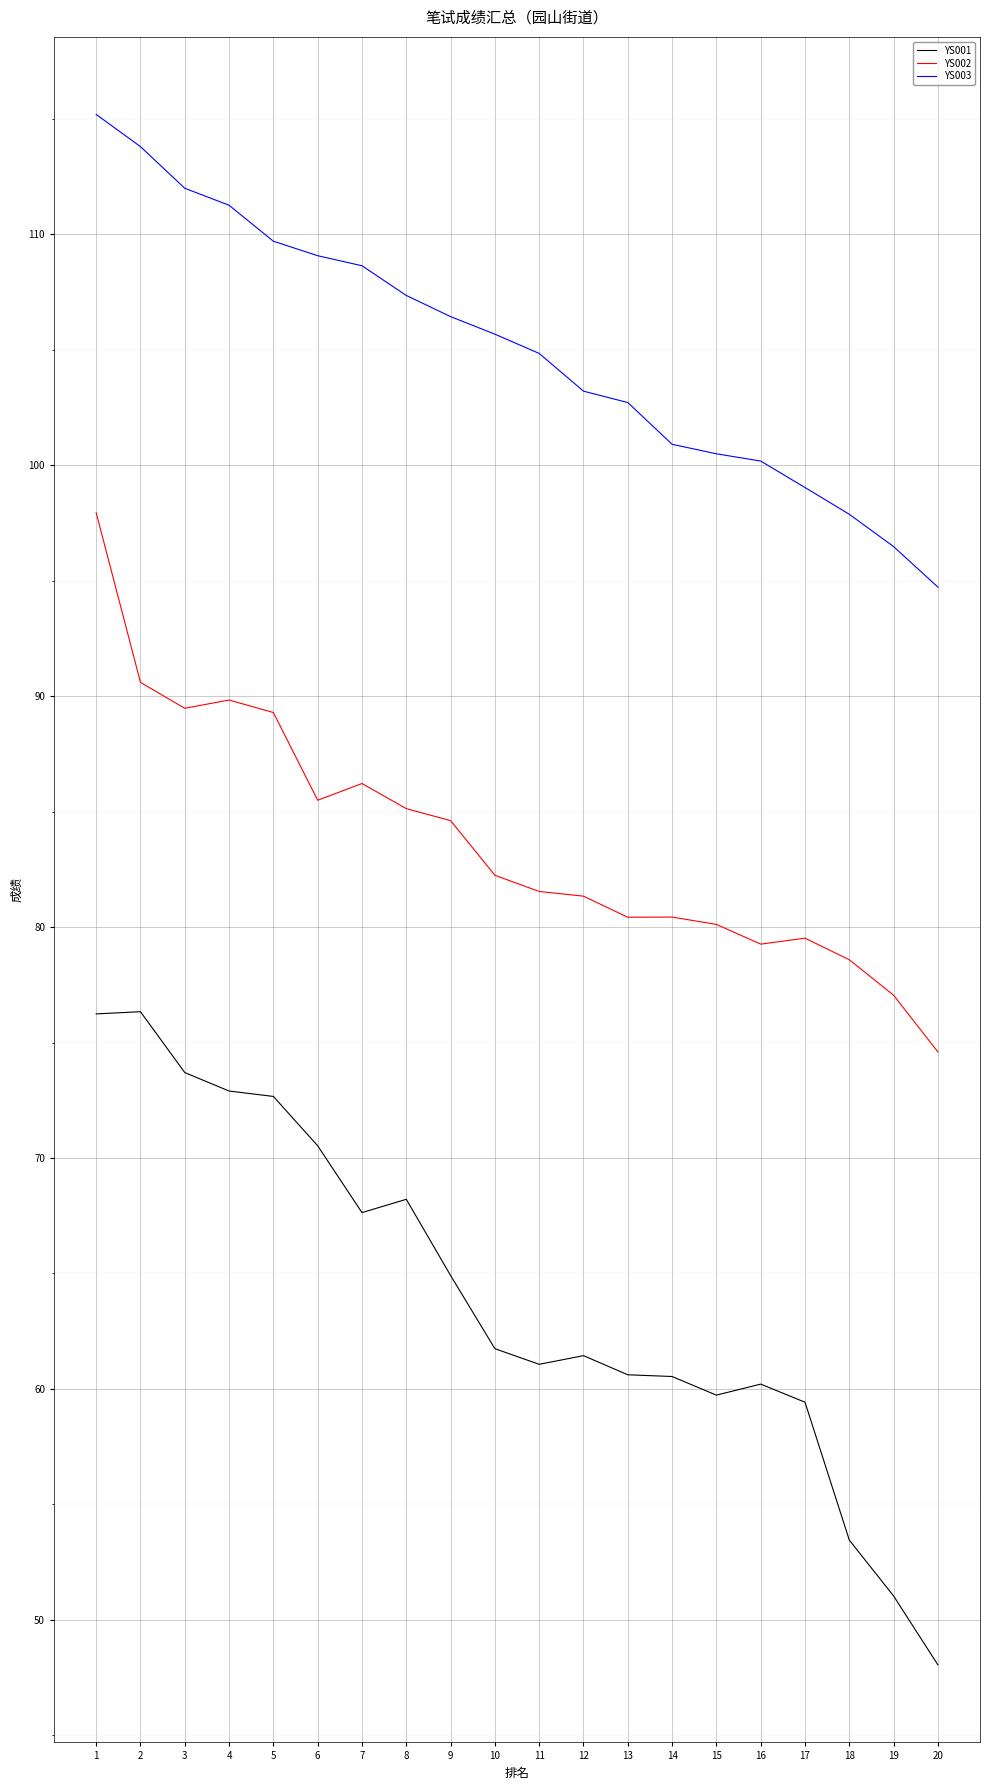

The value of YS003 at 20 is 94.7. True or false?

True